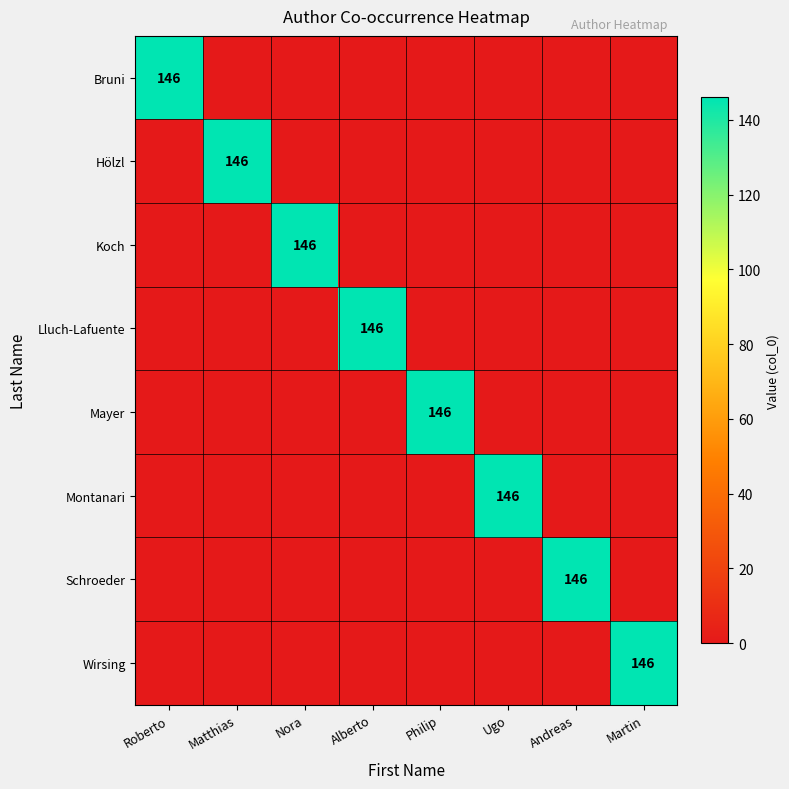

At which category is the sum across all series the highest?

Roberto